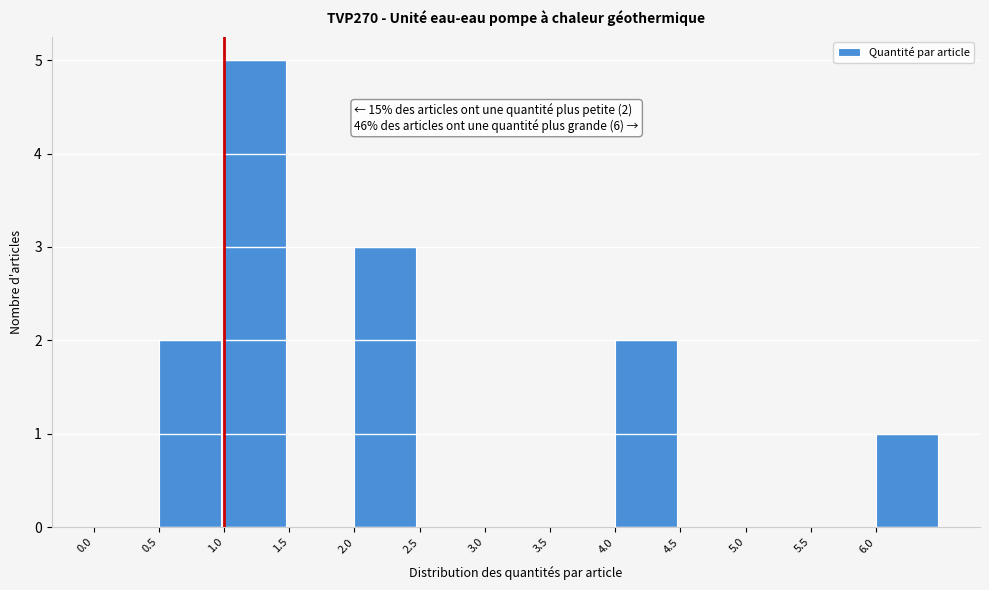

Over which range of the x-axis is the bar tallest?

1.0 to 1.5